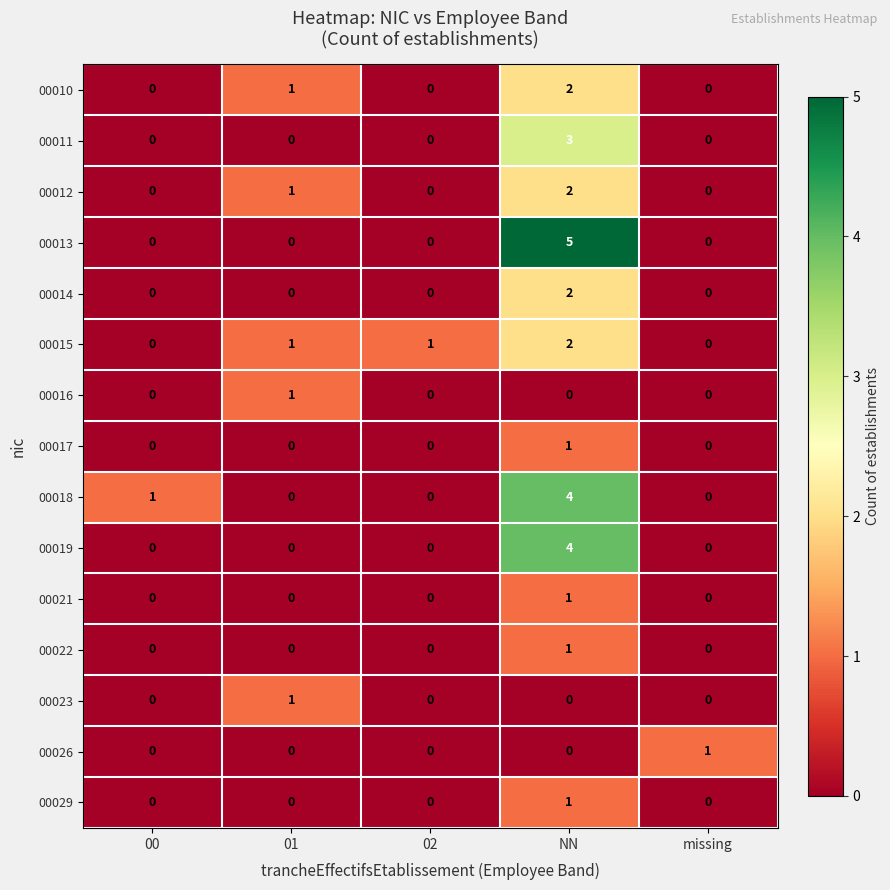

Between 02 and NN, which series saw the biggest shift?

00013